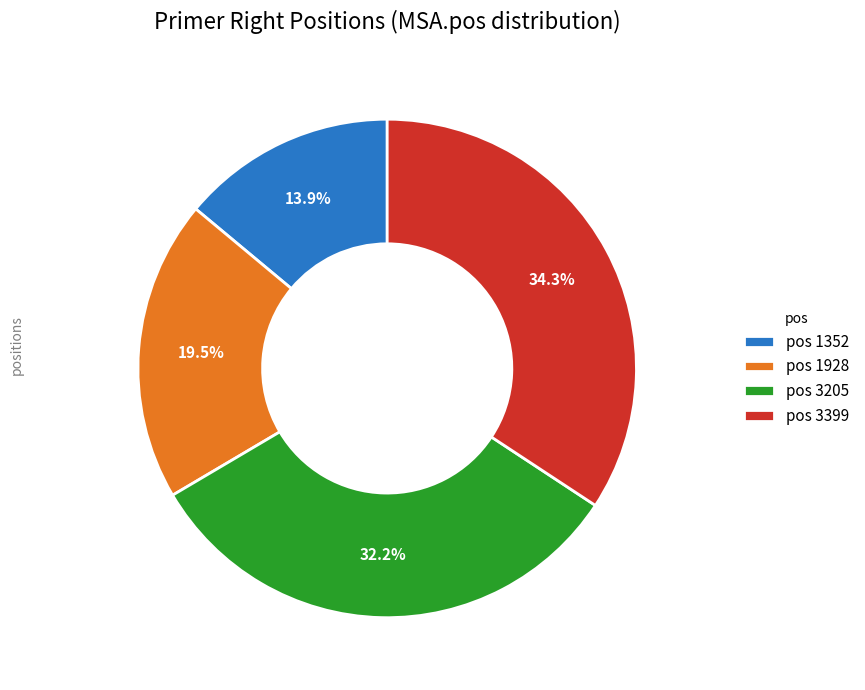

Do pos 1352 and pos 3399 together represent more than half of the pie?

No